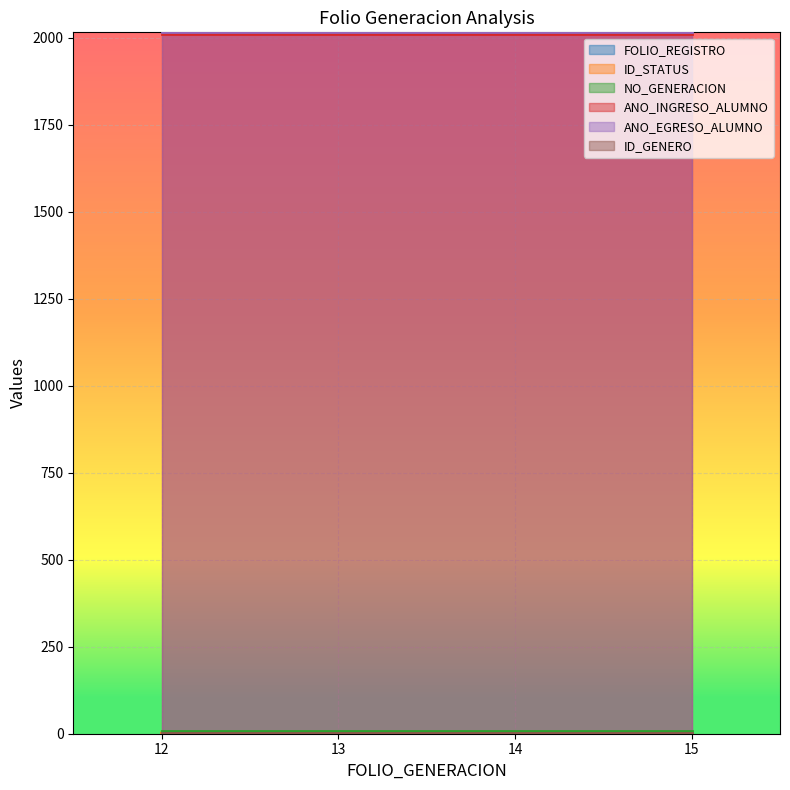

At which category is the sum across all series the highest?

15